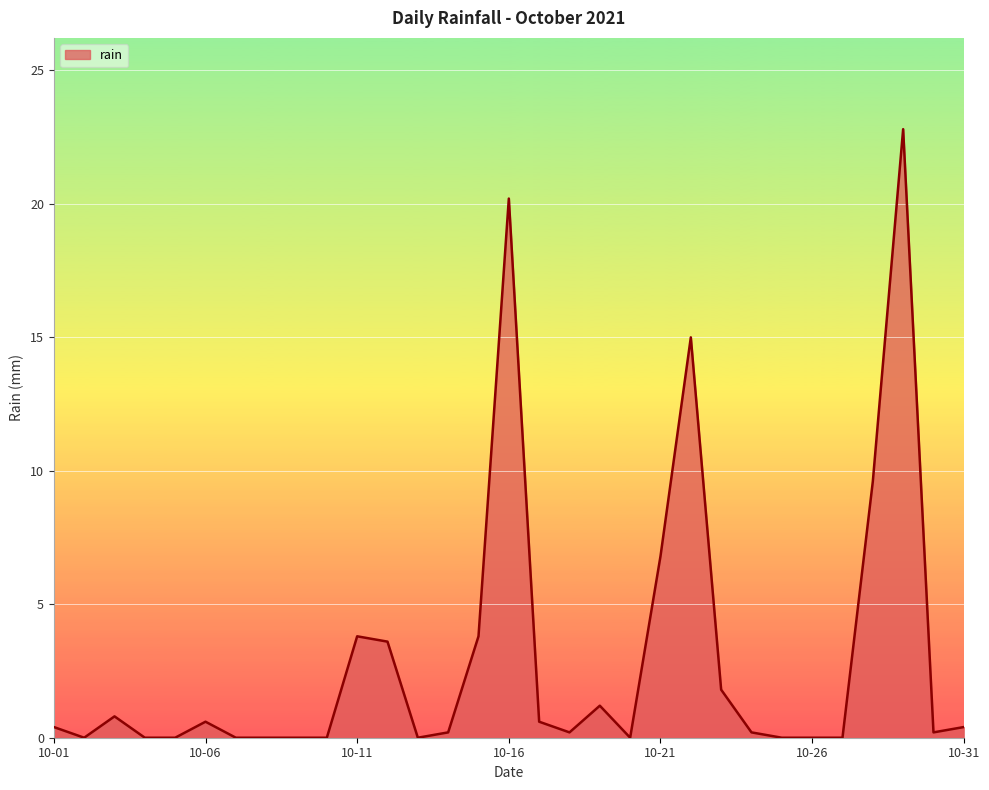

What is the difference between the maximum and minimum values?

22.8